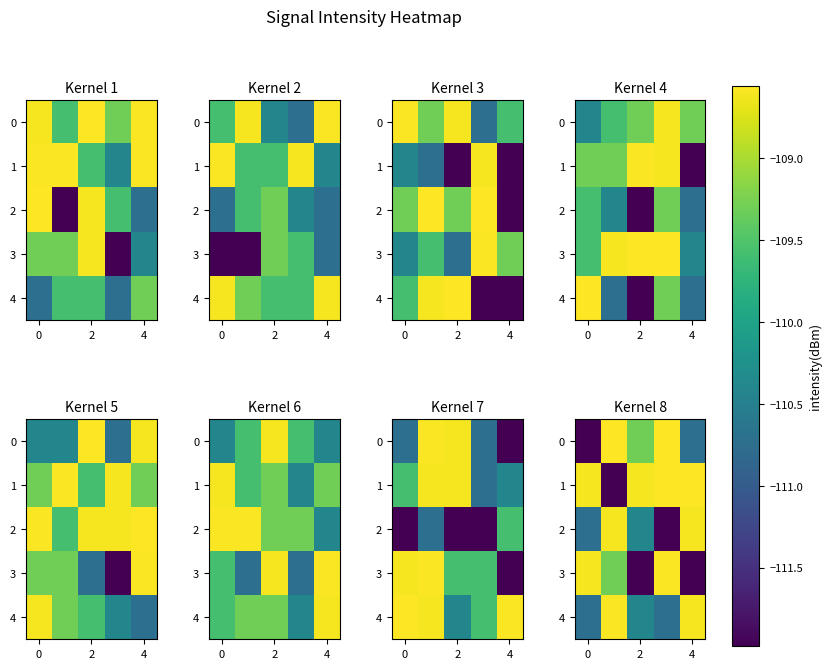

How many data points in 4 are above -110?

2